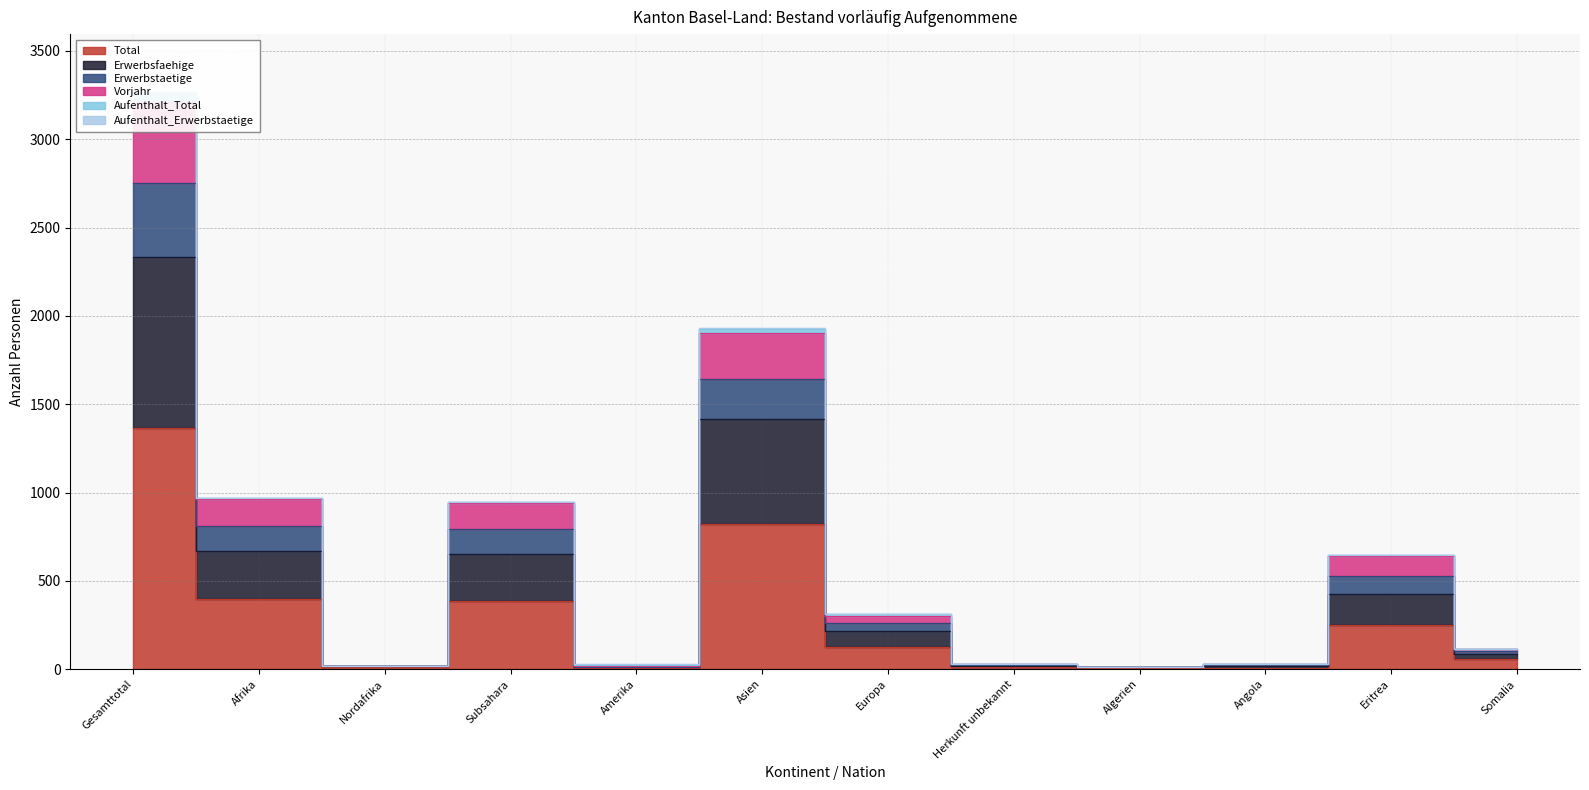

Is this an area chart (filled region under the line)?

No